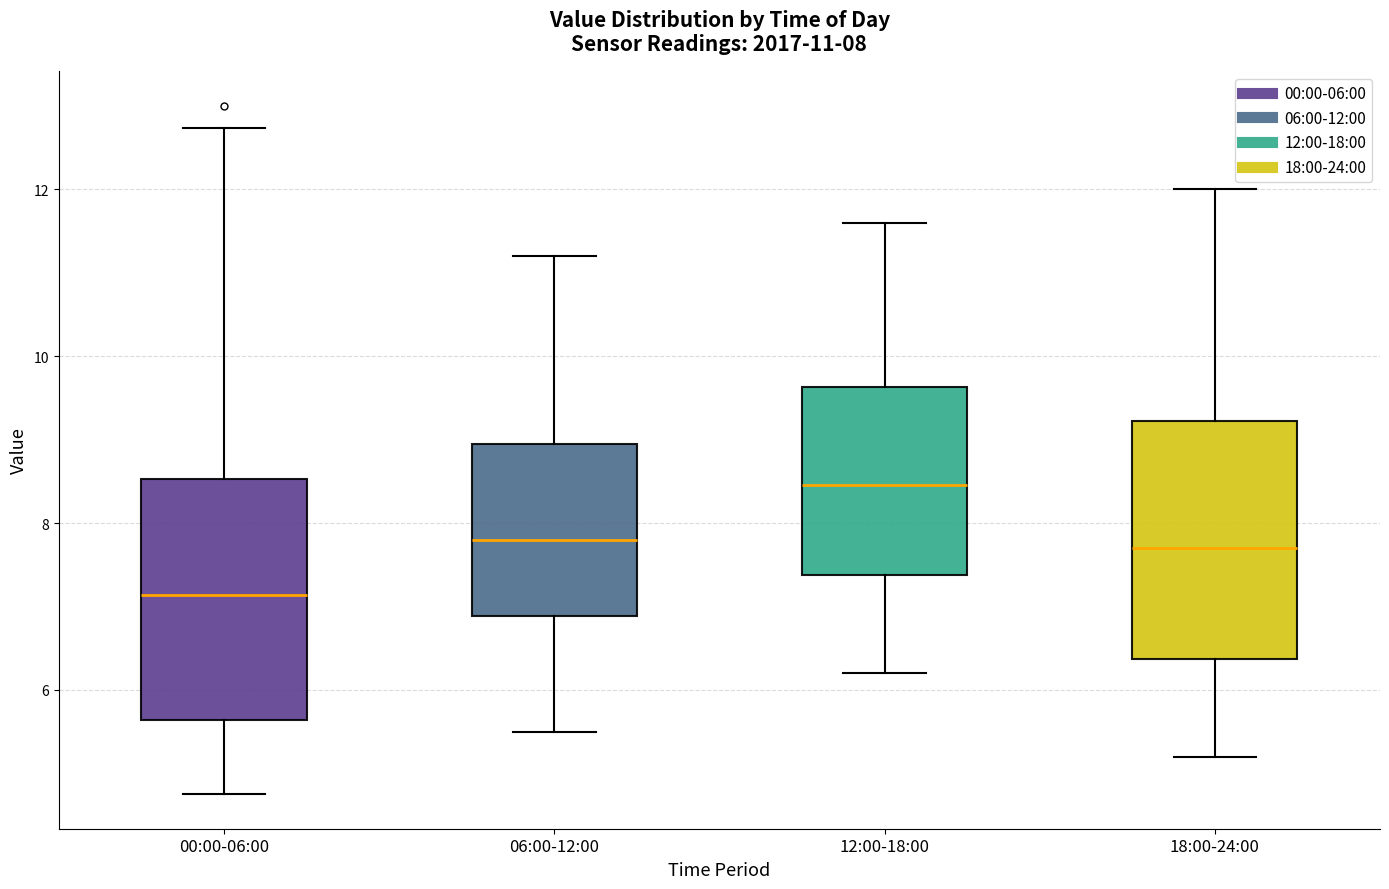

Which box has the lowest median line?

00:00-06:00